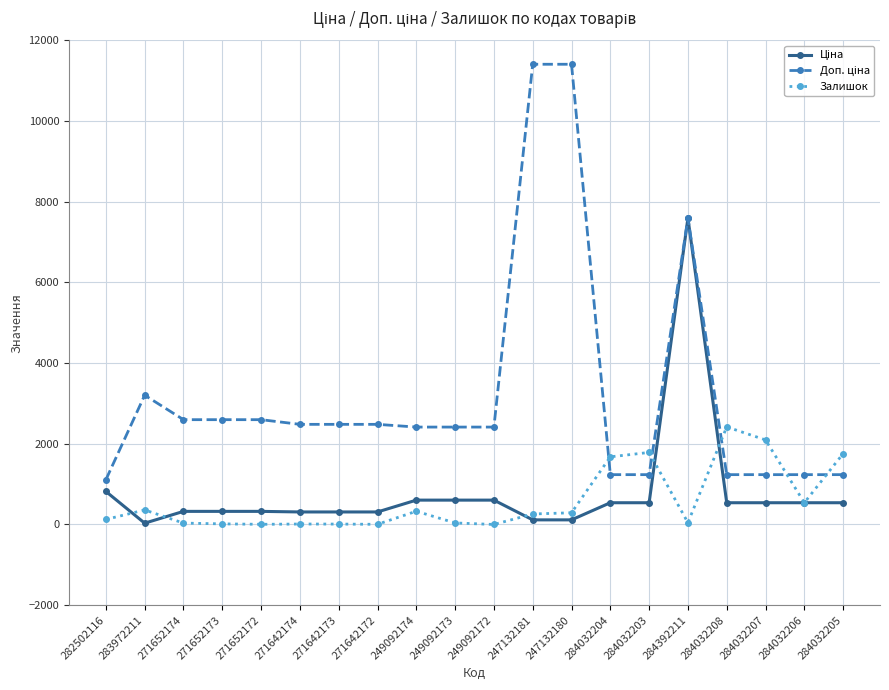

At which category is the sum across all series the highest?

284392211